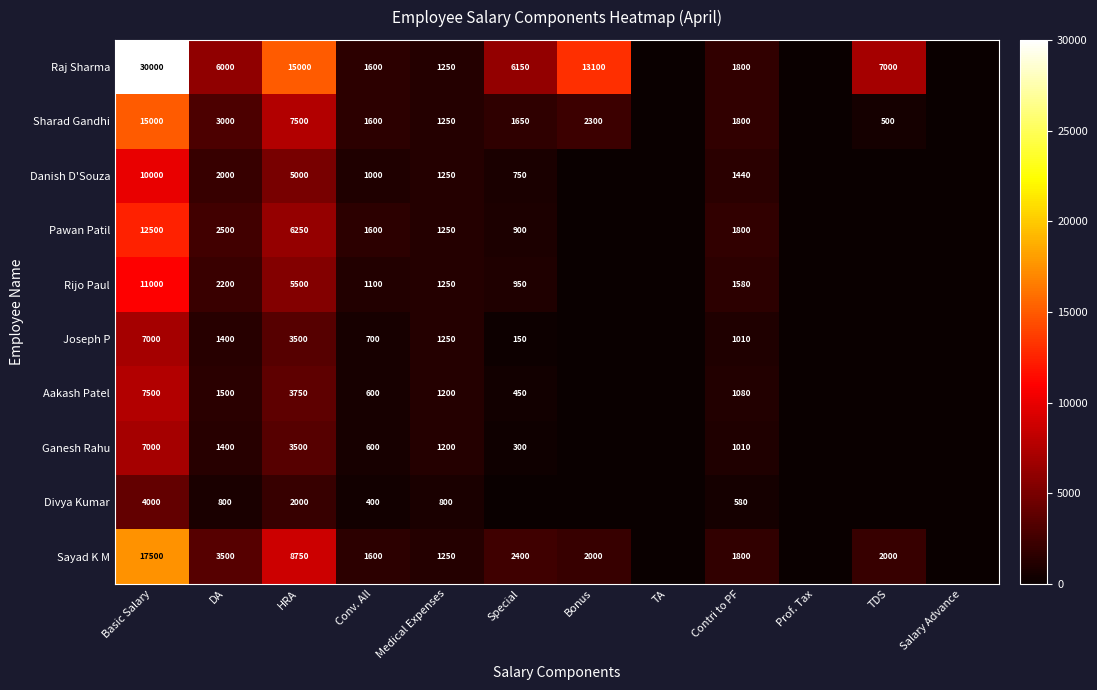

What is the maximum value for Joseph P?

7000